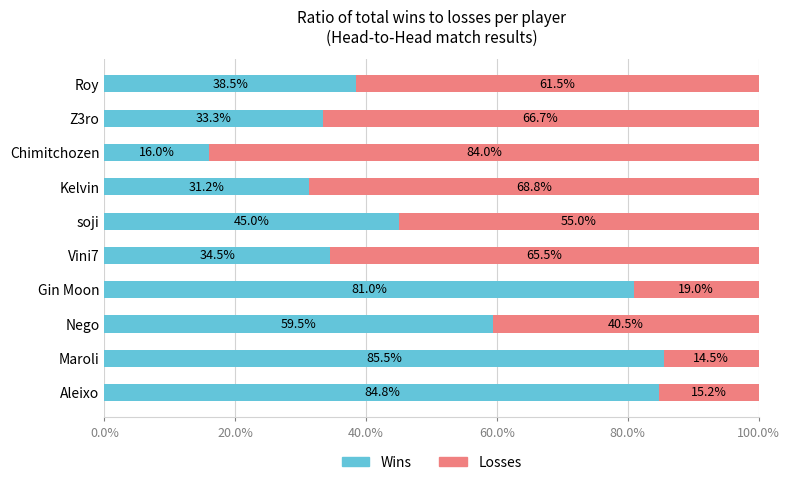

What are all the series names shown in the legend?

Wins, Losses